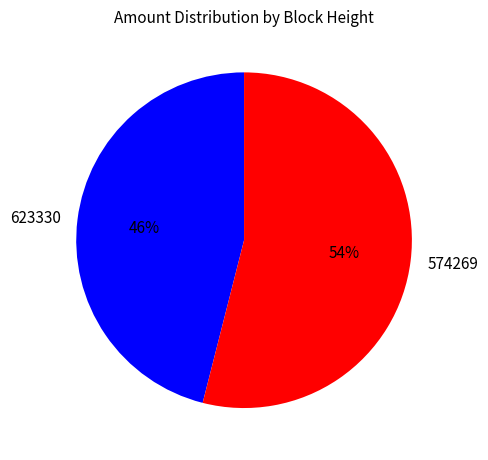

How many segments does this pie chart have?

2